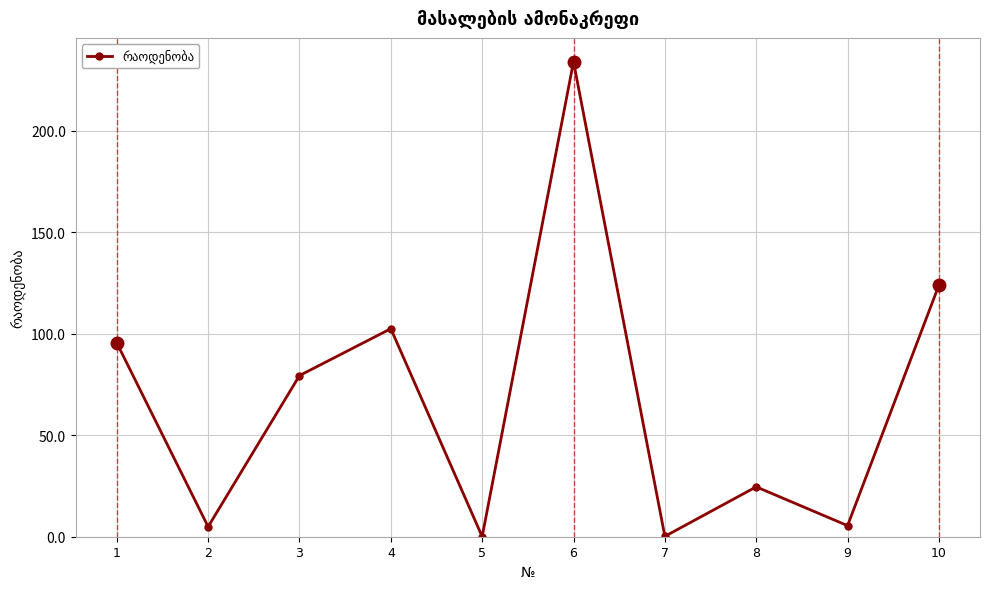

What is the change in value from 4 to 7?

-102.3